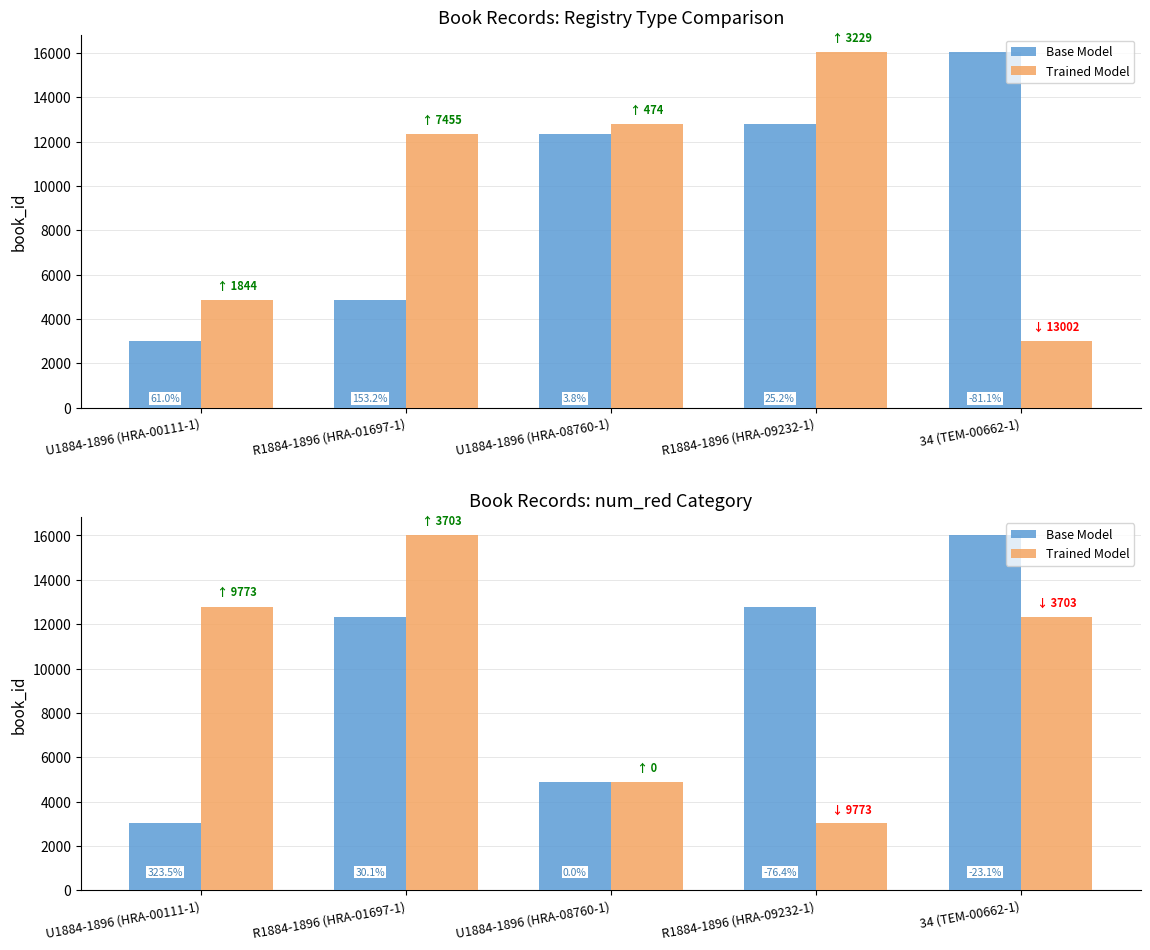

What is the label of the 5th bar from the right?

U1884-1896 (HRA-00111-1)